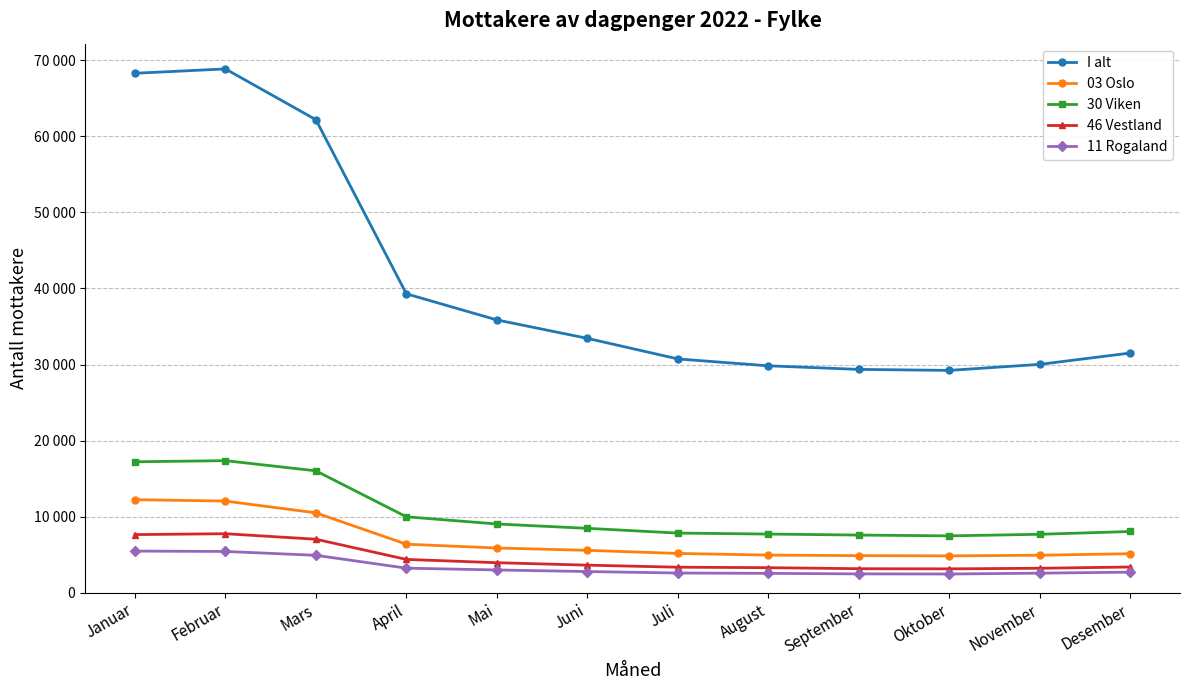

Reading right to left, list all the values displayed in this chart.

I alt: Desember=31509	November=30019	Oktober=29227	September=29357	August=29829	Juli=30734	Juni=33442	Mai=35864	April=39297	Mars=62197	Februar=68874	Januar=68302
03 Oslo: Desember=5117	November=4918	Oktober=4833	September=4865	August=4936	Juli=5152	Juni=5562	Mai=5870	April=6367	Mars=10495	Februar=12040	Januar=12225
30 Viken: Desember=8039	November=7672	Oktober=7464	September=7571	August=7702	Juli=7831	Juni=8456	Mai=9027	April=9973	Mars=16017	Februar=17357	Januar=17208
46 Vestland: Desember=3370	November=3203	Oktober=3128	September=3144	August=3281	Juli=3344	Juni=3613	Mai=3934	April=4368	Mars=7023	Februar=7747	Januar=7632
11 Rogaland: Desember=2693	November=2560	Oktober=2448	September=2465	August=2533	Juli=2580	Juni=2772	Mai=2981	April=3217	Mars=4908	Februar=5415	Januar=5462